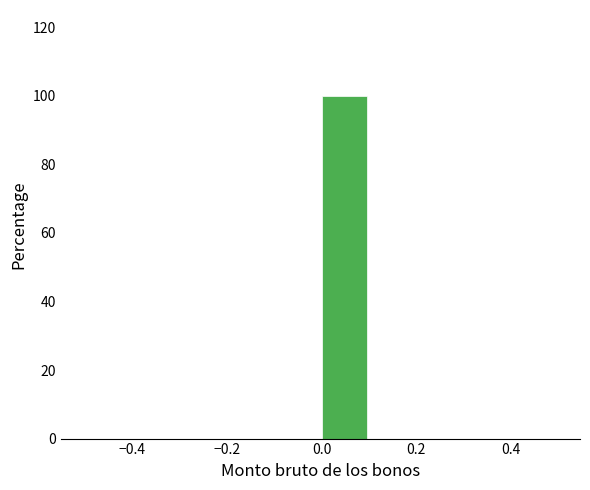

Reading left to right, transcribe this chart: for each bar, give the range it covers on the x-axis and its height. The values are not printed on the chart, so give them approximately, as read against the axis.

-0.5 to -0.4: 0
-0.4 to -0.3: 0
-0.3 to -0.2: 0
-0.2 to -0.1: 0
-0.1 to 0.0: 0
0.0 to 0.1: 100
0.1 to 0.2: 0
0.2 to 0.3: 0
0.3 to 0.4: 0
0.4 to 0.5: 0